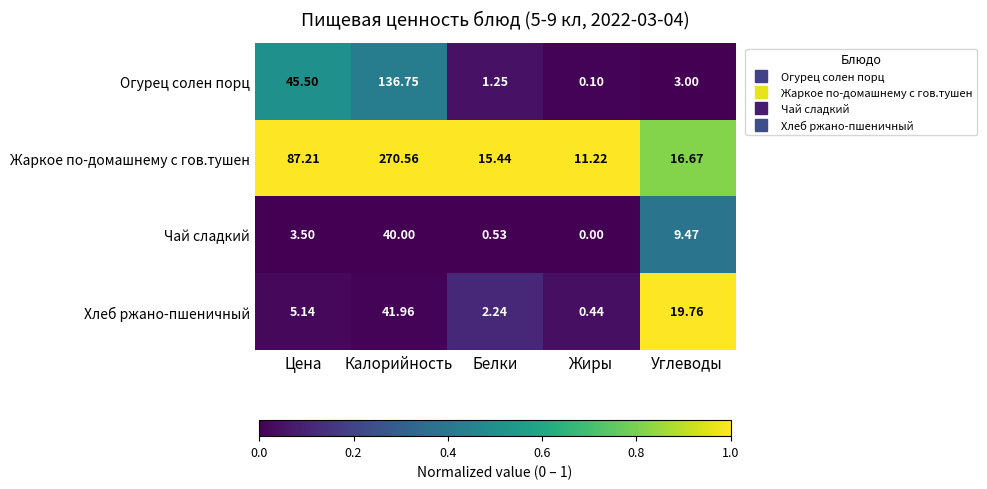

Which category has the highest value in the Хлеб ржано-пшеничный series?

Калорийность